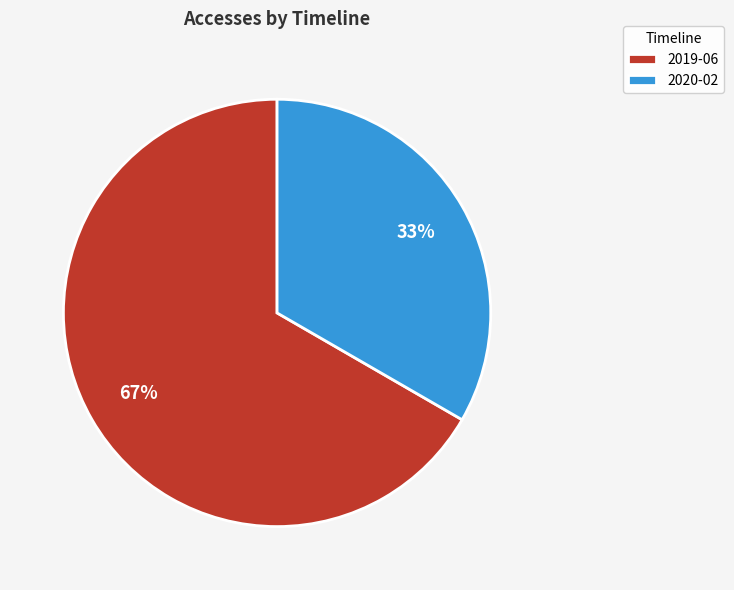

How many slices are in this pie chart?

2